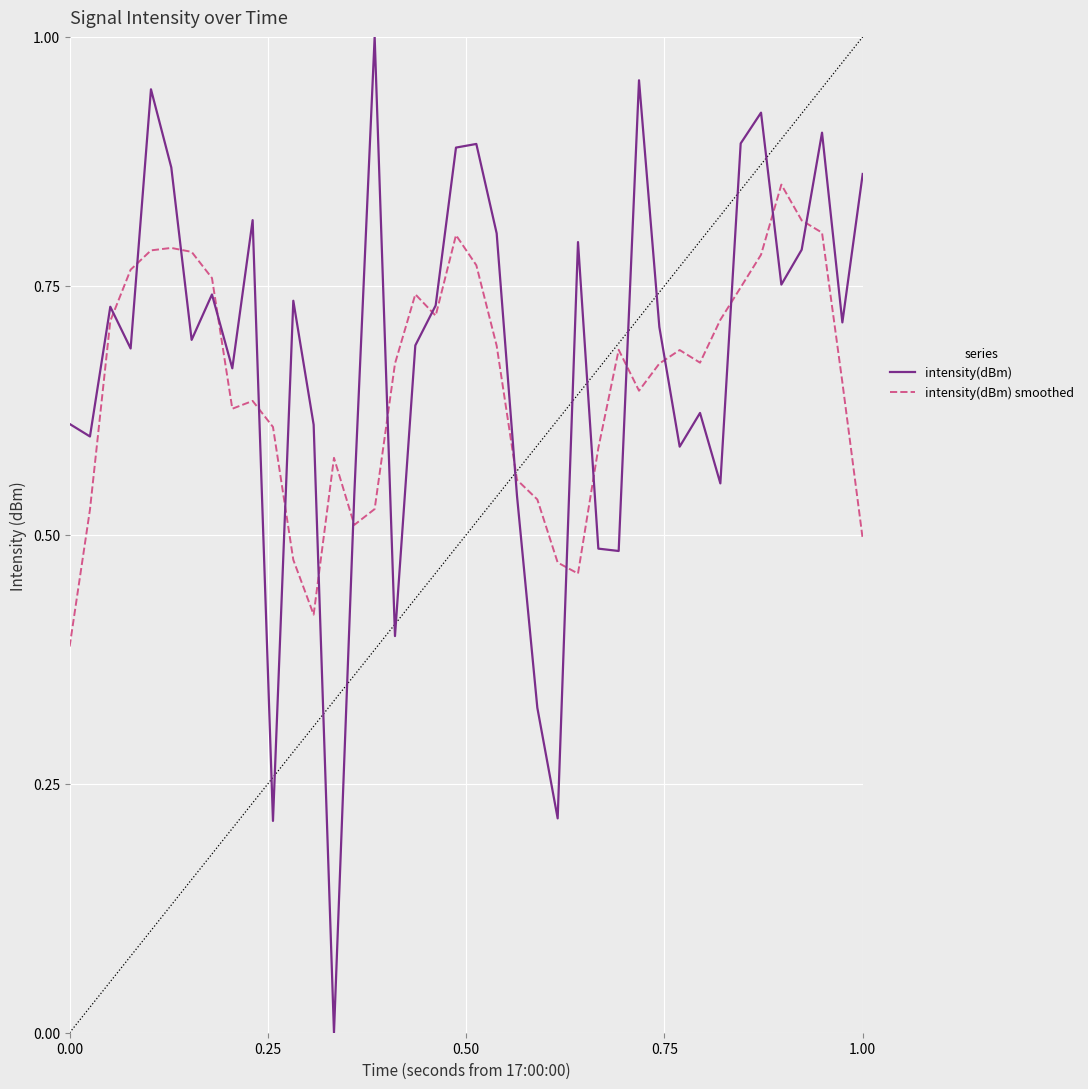

Count the number of categories in the chart.

40